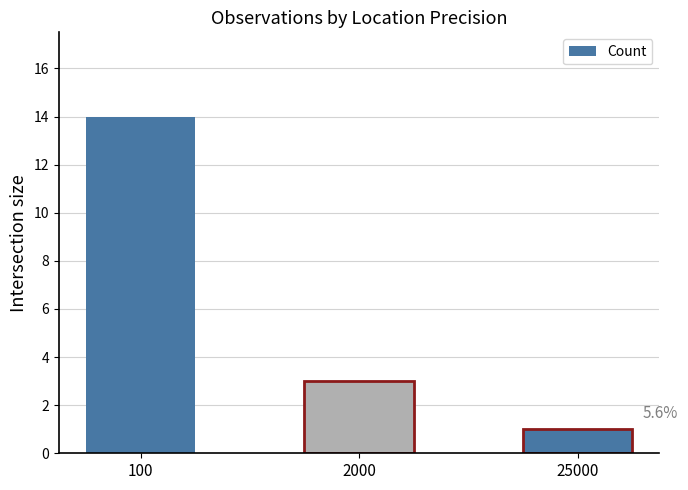

What is the average value?

6